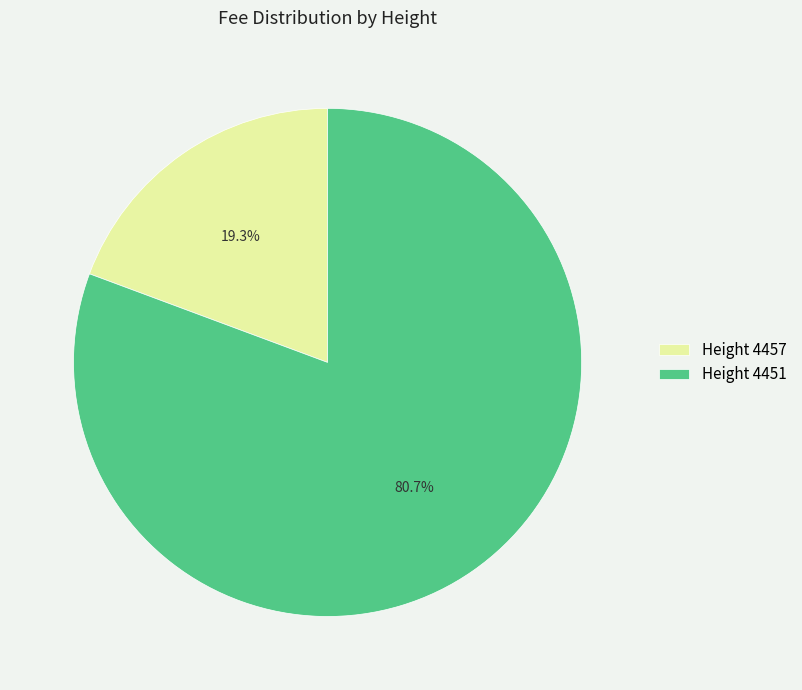

Is the sum of Height 4457 and Height 4451 greater than half?

Yes